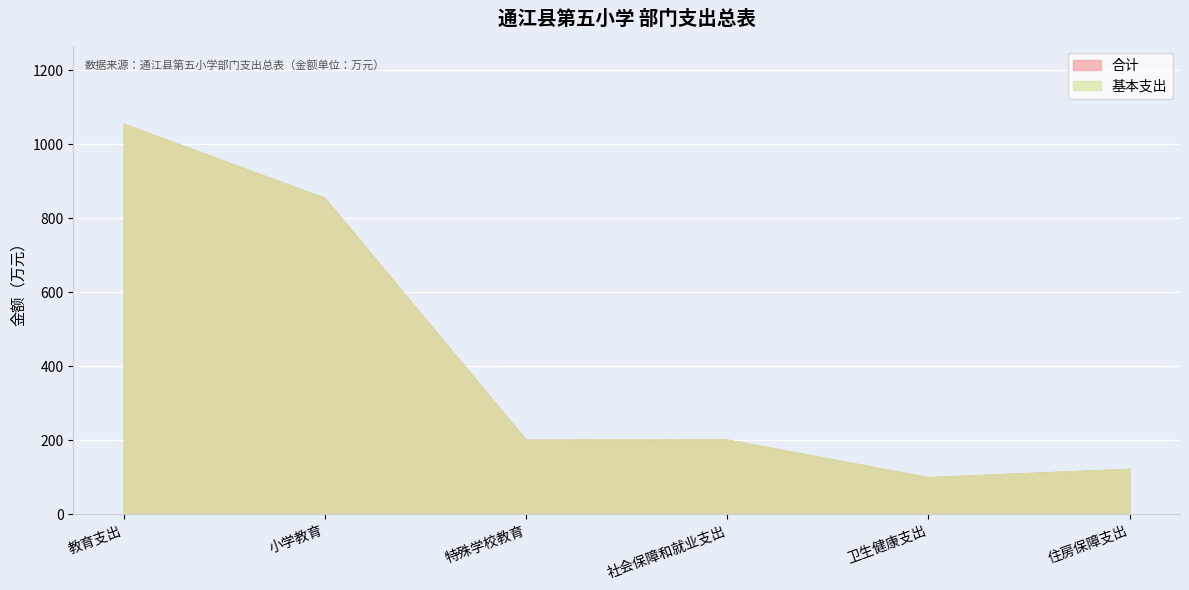

At how many categories does at least one series exceed 570?

2